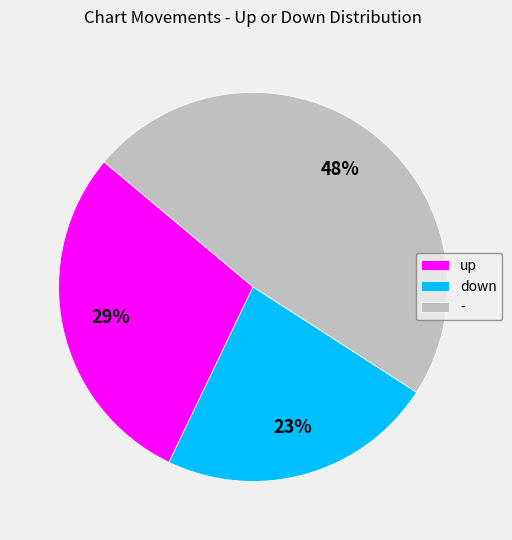

Which slice is the smallest?

down